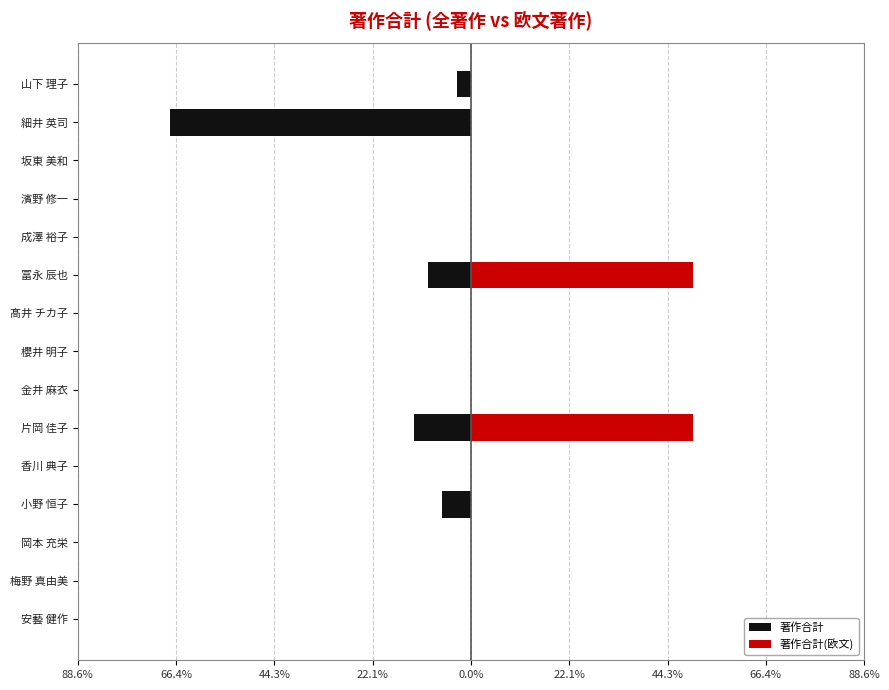

At 櫻井 明子, list the series in order from largest to smallest.

著作合計, 著作合計(欧文)